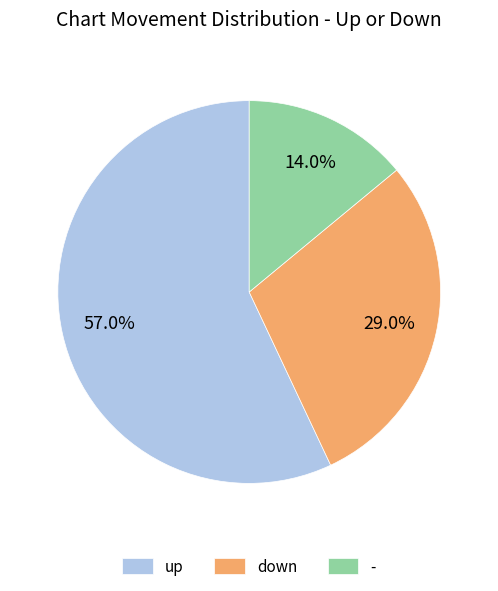

What percentage is the - slice, to the nearest percent?

14%